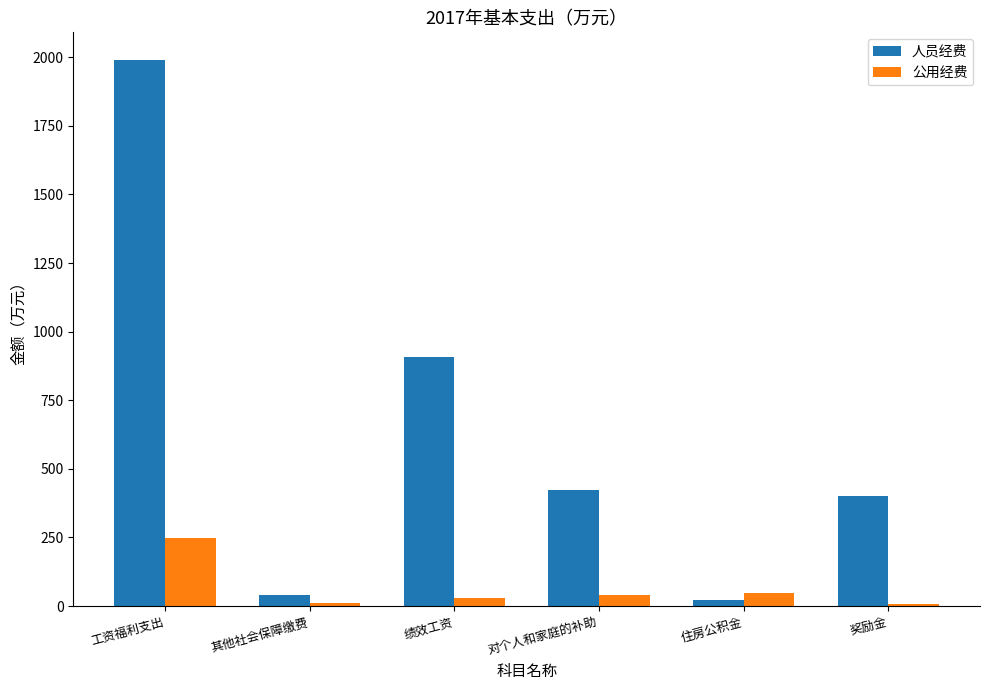

At which category is the sum across all series the highest?

工资福利支出